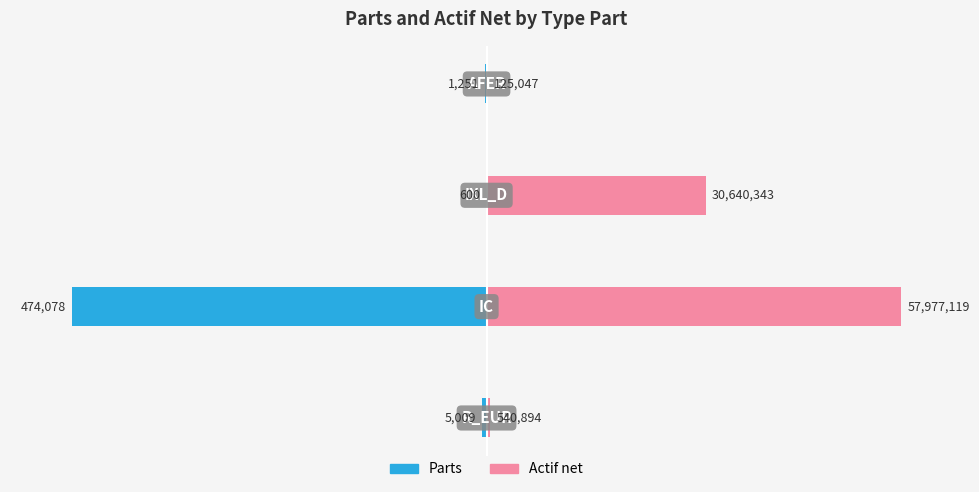

Does the chart contain stacked bars?

No